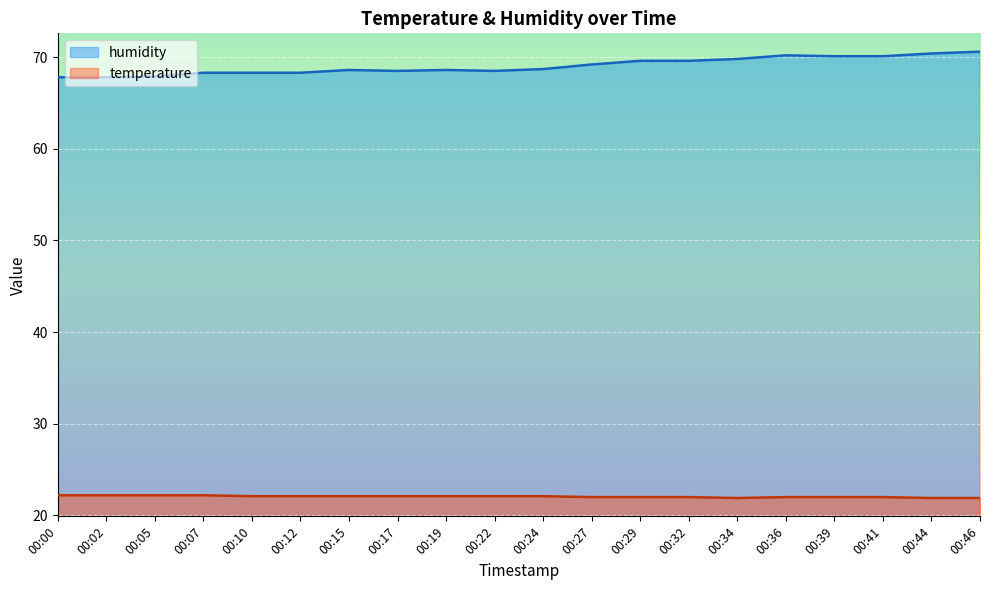

What is the minimum value for temperature?

21.9